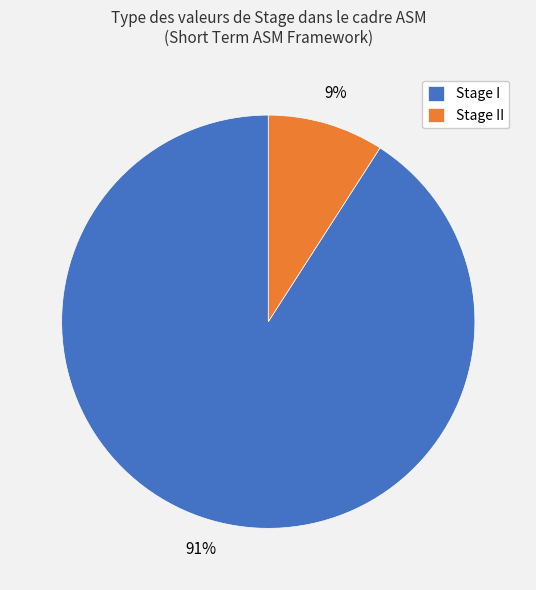

Does Stage I account for over 50% of the chart?

Yes